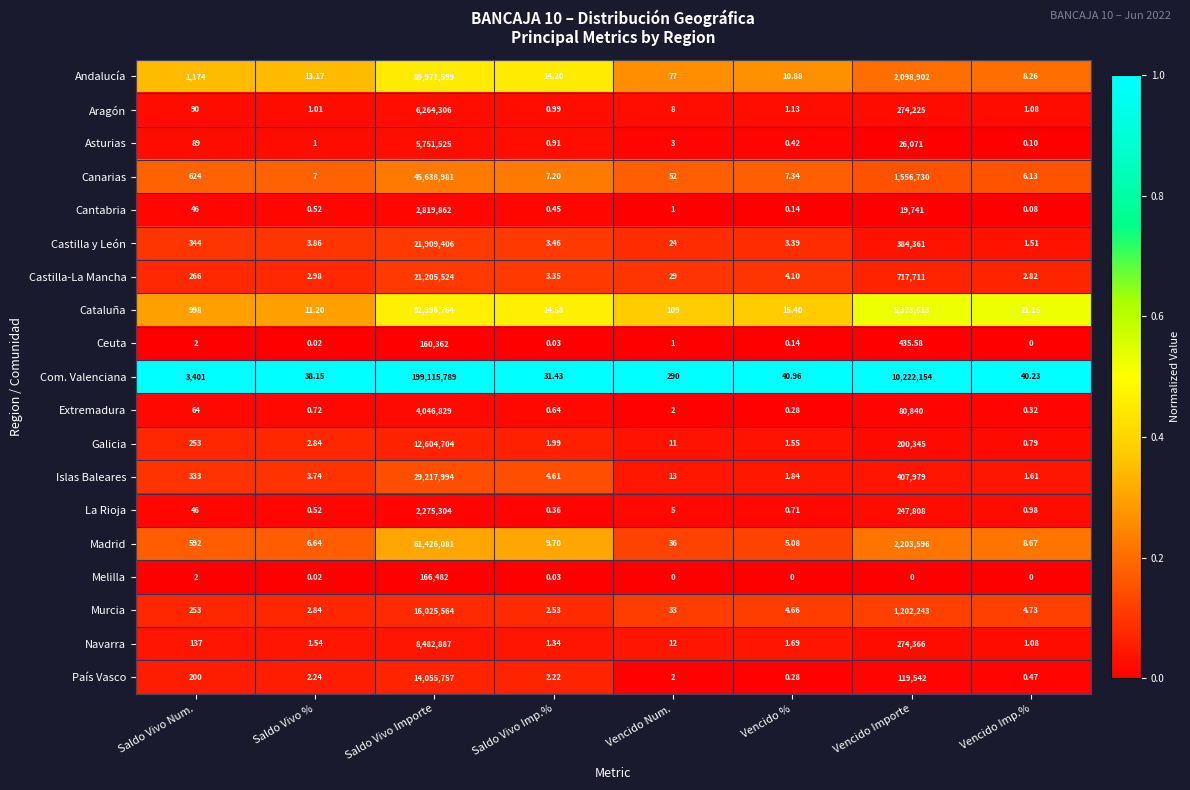

What is the spread (max minus min) of values at Vencido Imp.%?

40.2